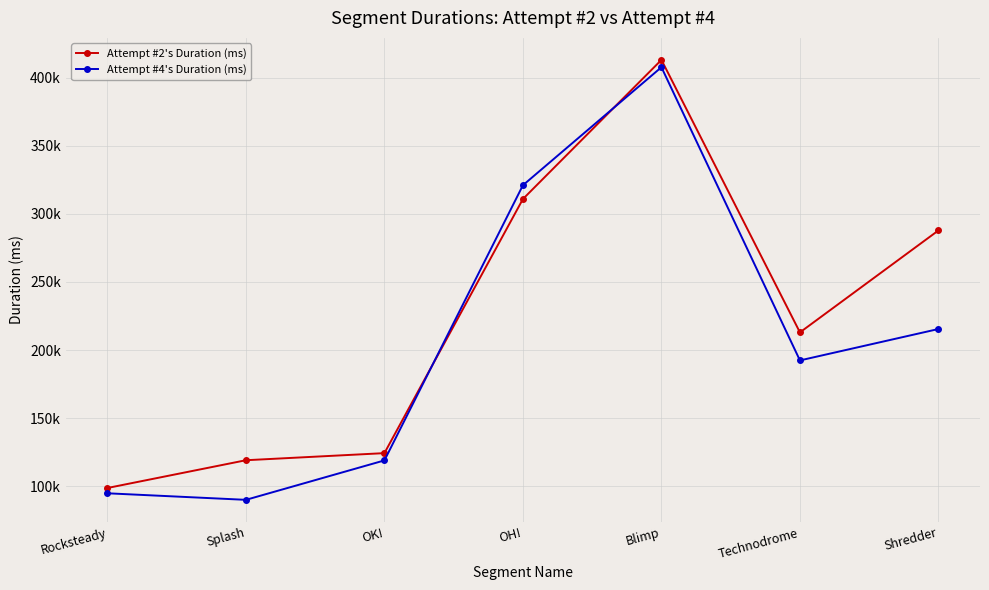

Which series has the largest total across all categories?

Attempt #2's Duration (ms)